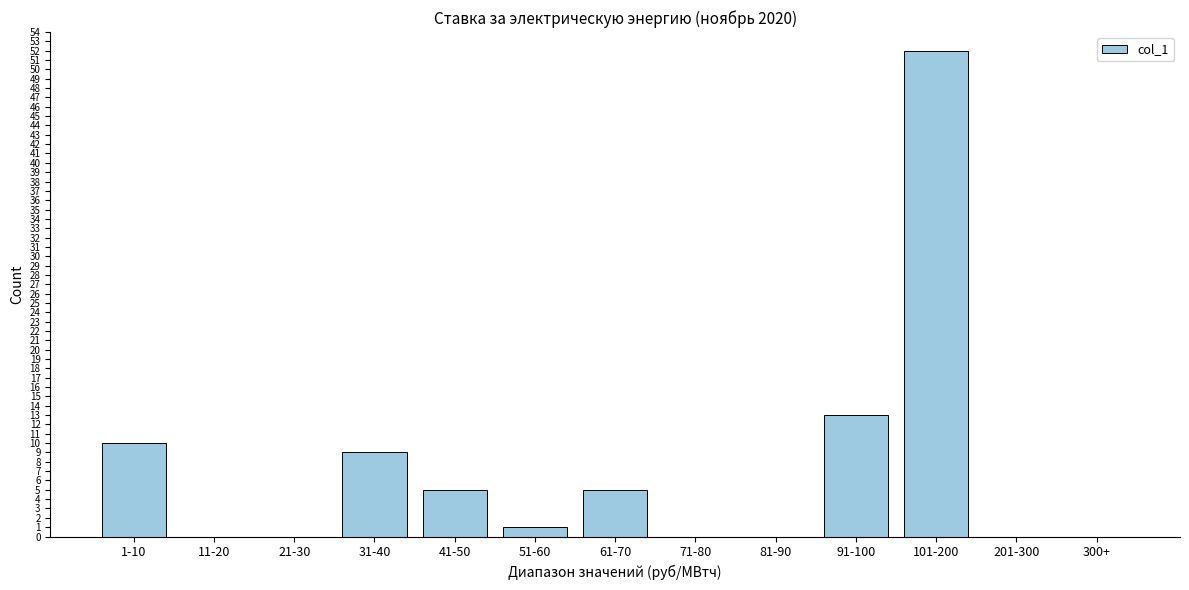

Reading left to right, what are all the values shown in this chart?

1-10=10	11-20=0	21-30=0	31-40=9	41-50=5	51-60=1	61-70=5	71-80=0	81-90=0	91-100=13	101-200=52	201-300=0	300+=0